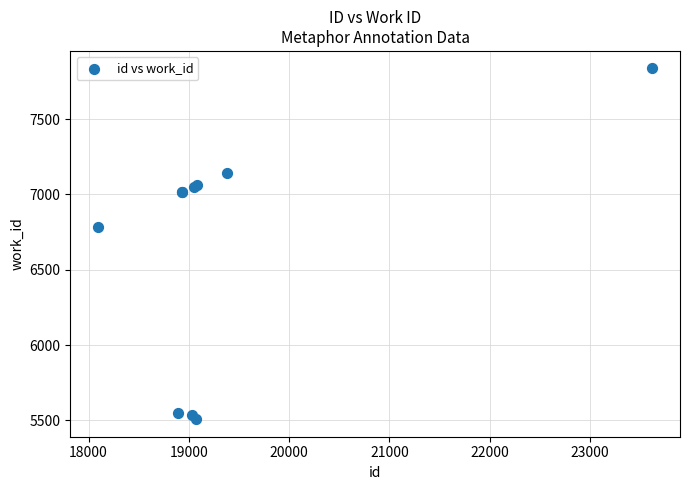

What Y value in the scatter plot is closest to 6672?

6786